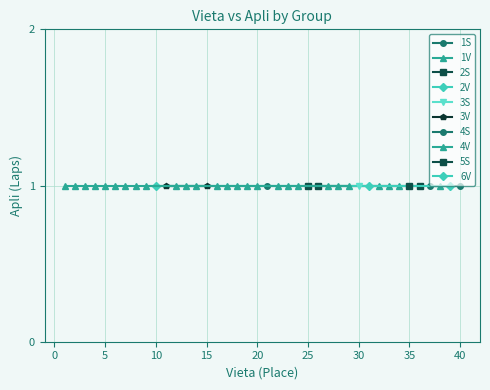

True or false: 1V and 3V cross at least once.

False